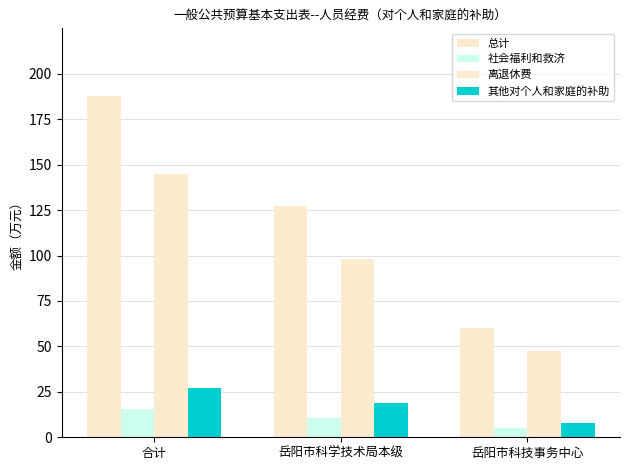

What is the smallest value displayed?

5.0